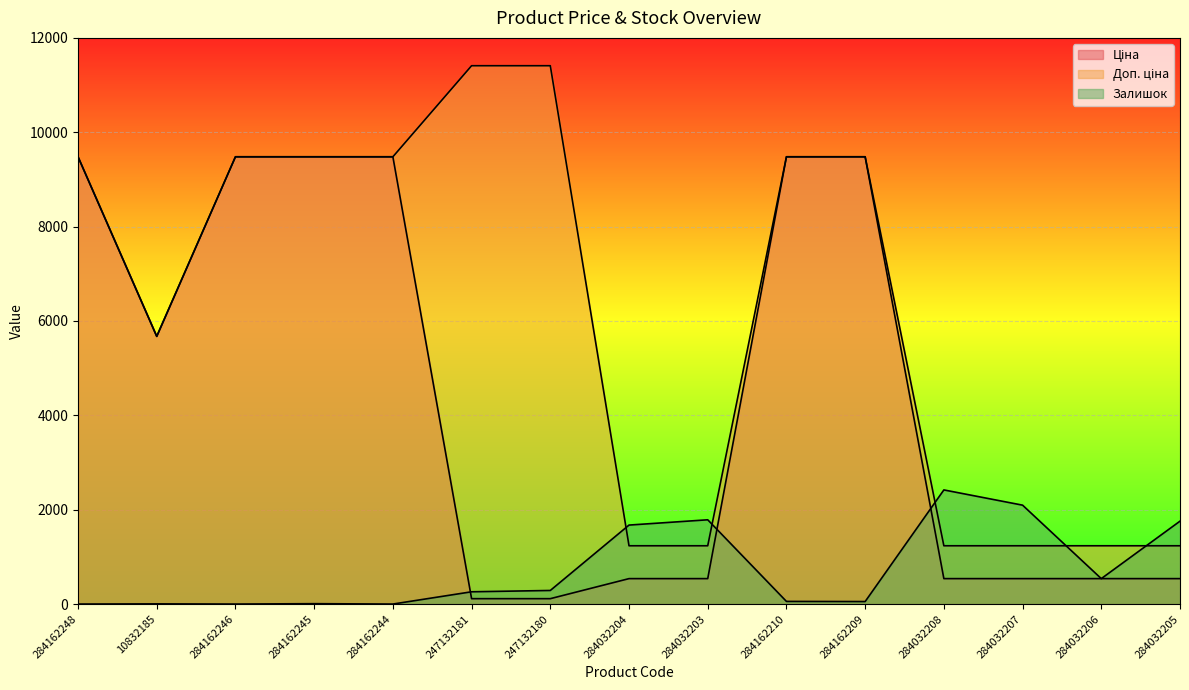

What is the value of the Залишок point at the 2nd from the left?

4.0